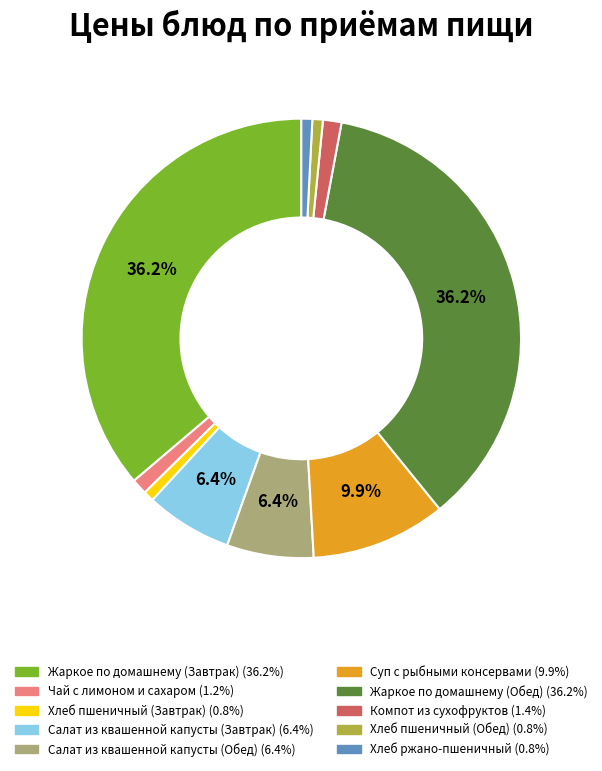

Is Хлеб ржано-пшеничный the majority of the pie?

No